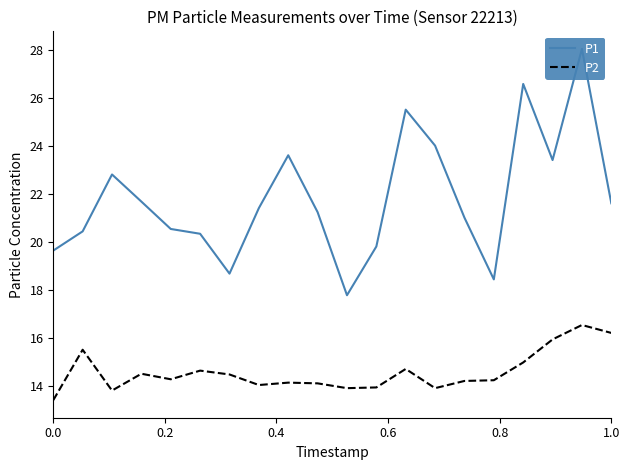

Is the value of P2 at 0.8 greater than the value of P1 at 17?

No